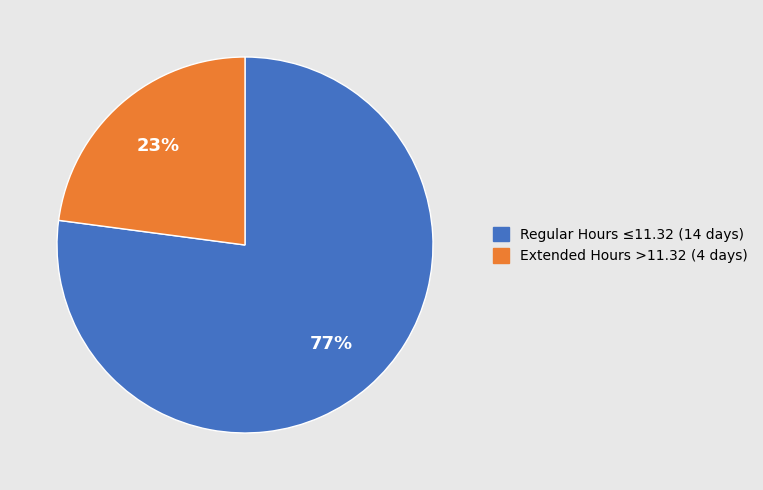

Does any single category account for the majority?

Yes